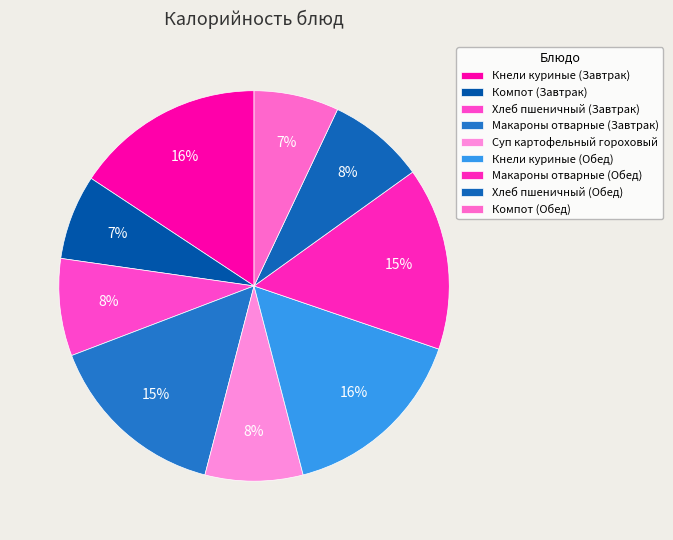

Count the number of slices in the pie.

9